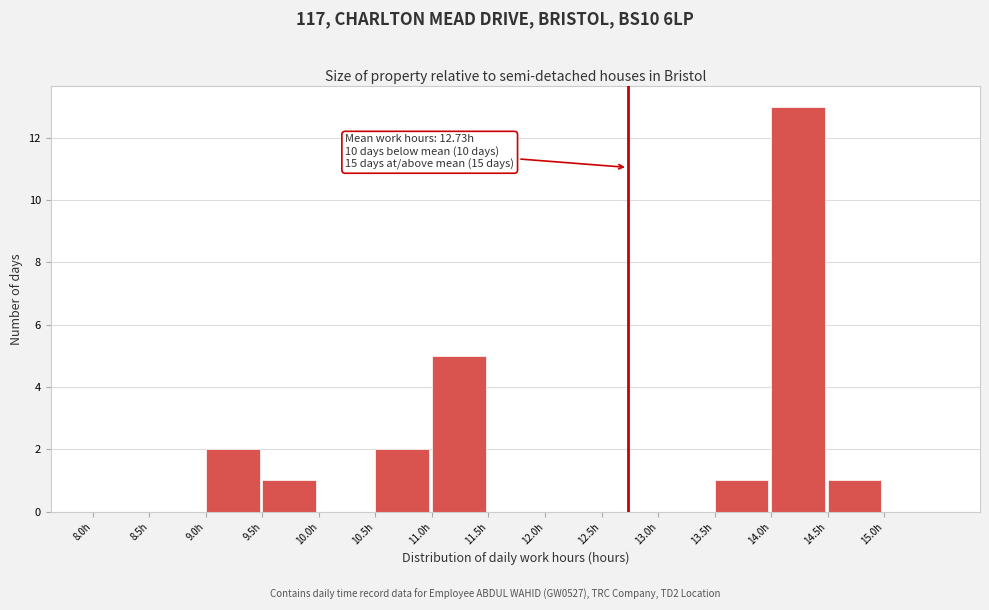

Which range on the x-axis has the tallest bar?

14.0 to 14.5